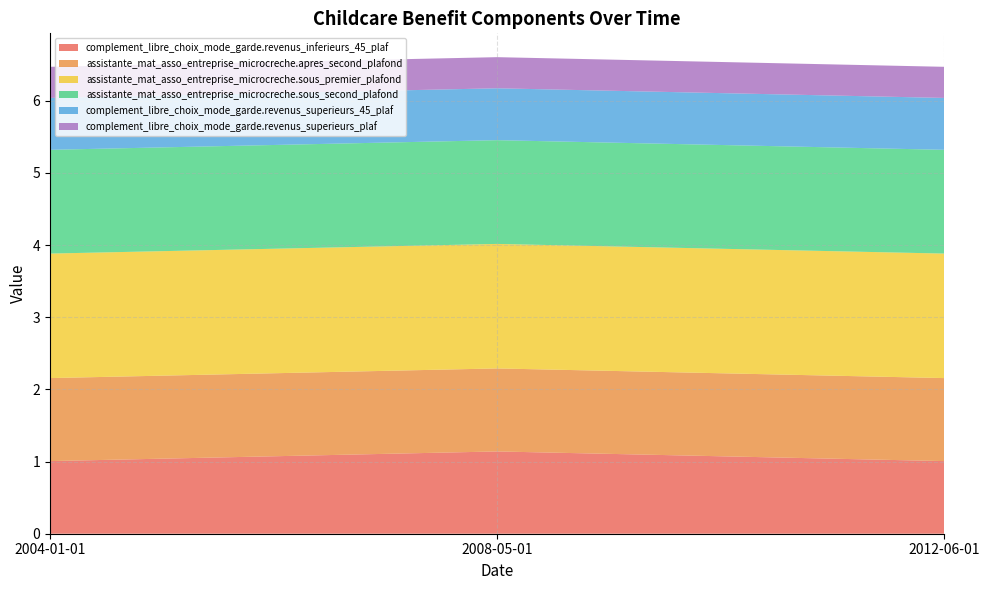

Reading left to right, list all the values displayed in this chart.

complement_libre_choix_mode_garde.revenus_inferieurs_45_plaf: 1.0	1.1	1.0
assistante_mat_asso_entreprise_microcreche.apres_second_plafond: 1.2	1.2	1.2
assistante_mat_asso_entreprise_microcreche.sous_premier_plafond: 1.7	1.7	1.7
assistante_mat_asso_entreprise_microcreche.sous_second_plafond: 1.4	1.4	1.4
complement_libre_choix_mode_garde.revenus_superieurs_45_plaf: 0.7	0.7	0.7
complement_libre_choix_mode_garde.revenus_superieurs_plaf: 0.4	0.4	0.4